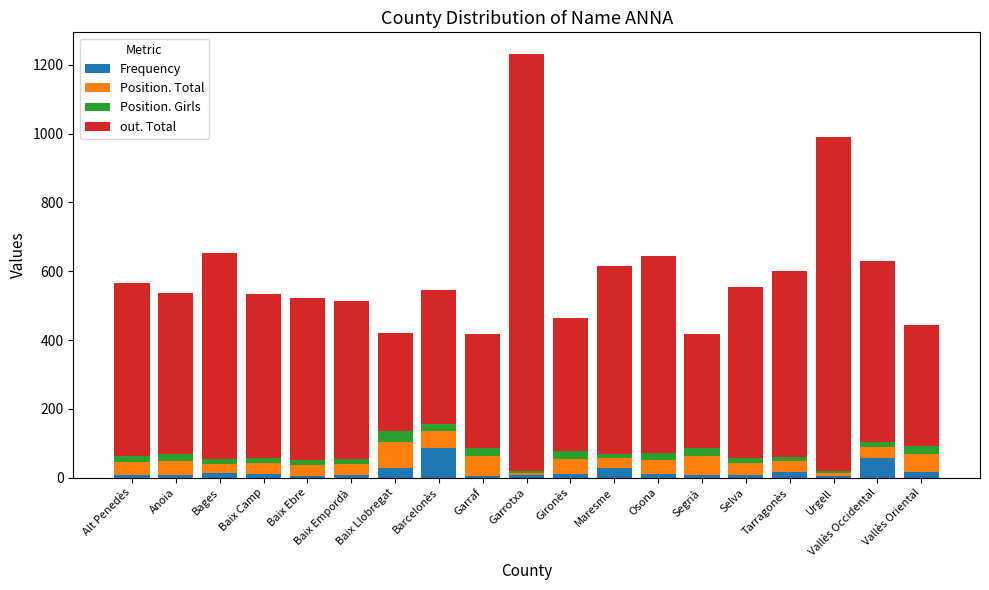

Which category has the highest value in the Frequency series?

Barcelonès